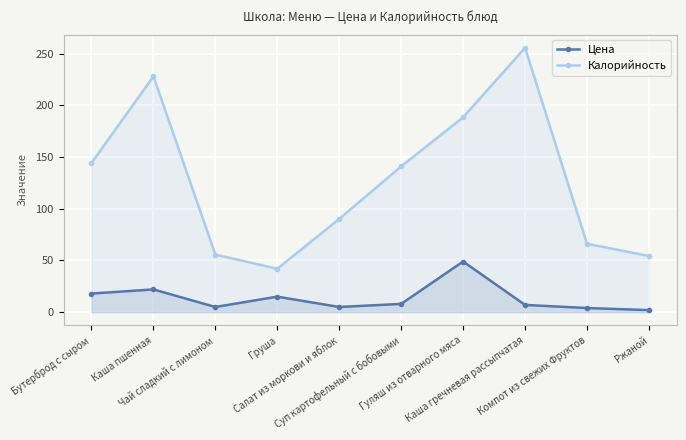

How many lines are shown in the chart?

2